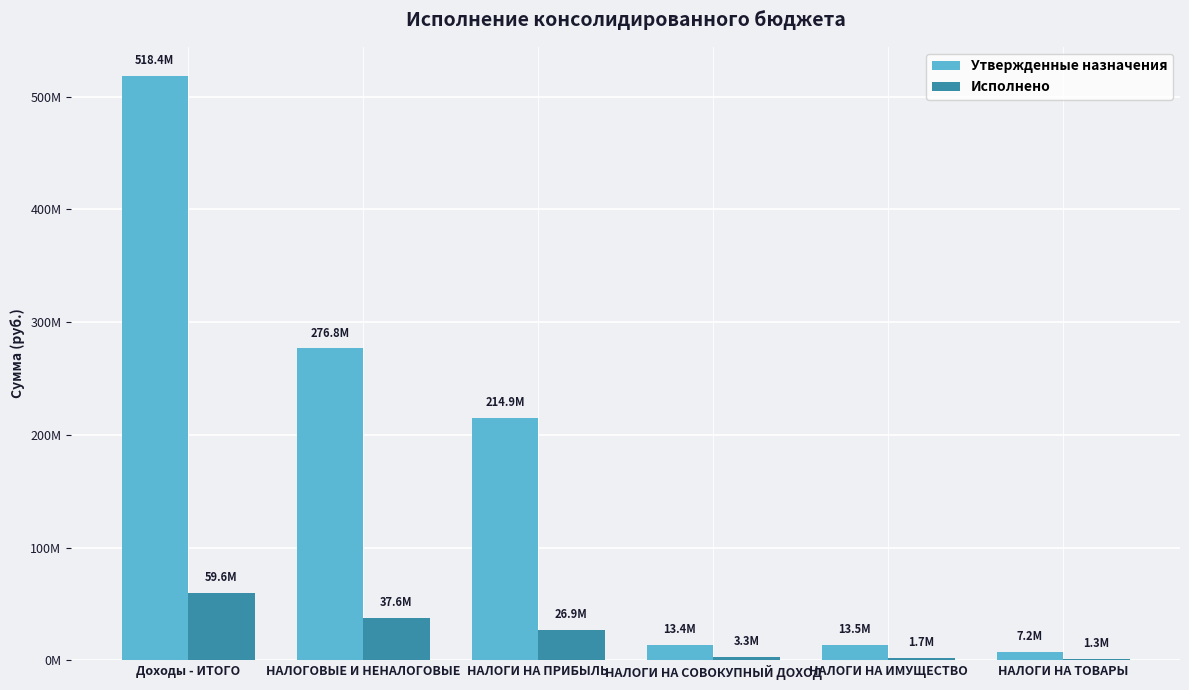

Are the bars grouped side by side (vs. stacked)?

Yes